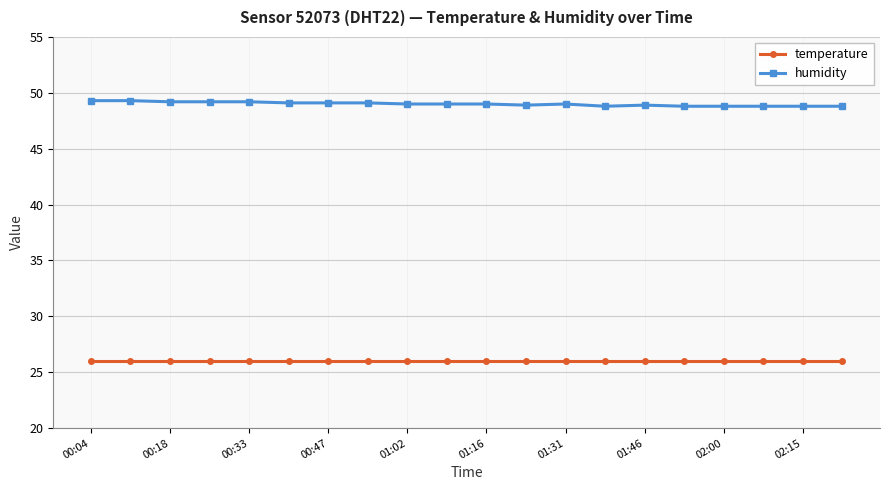

True or false: temperature and humidity cross at least once.

False